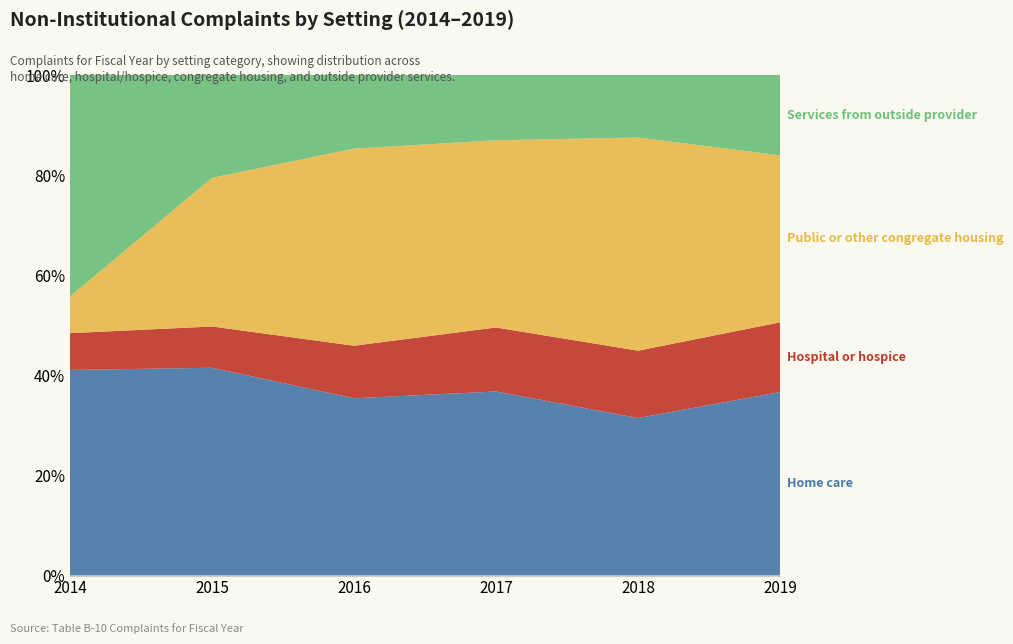

Reading left to right, list all the values displayed in this chart.

Home care: 1481	1696	1444	1277	1068	1132
Hospital or hospice: 265	337	428	444	457	430
Public or other congregate housing: 264	1213	1606	1299	1446	1030
Services from outside provider: 1596	840	600	453	424	496
Not Used: 0	0	0	0	0	0